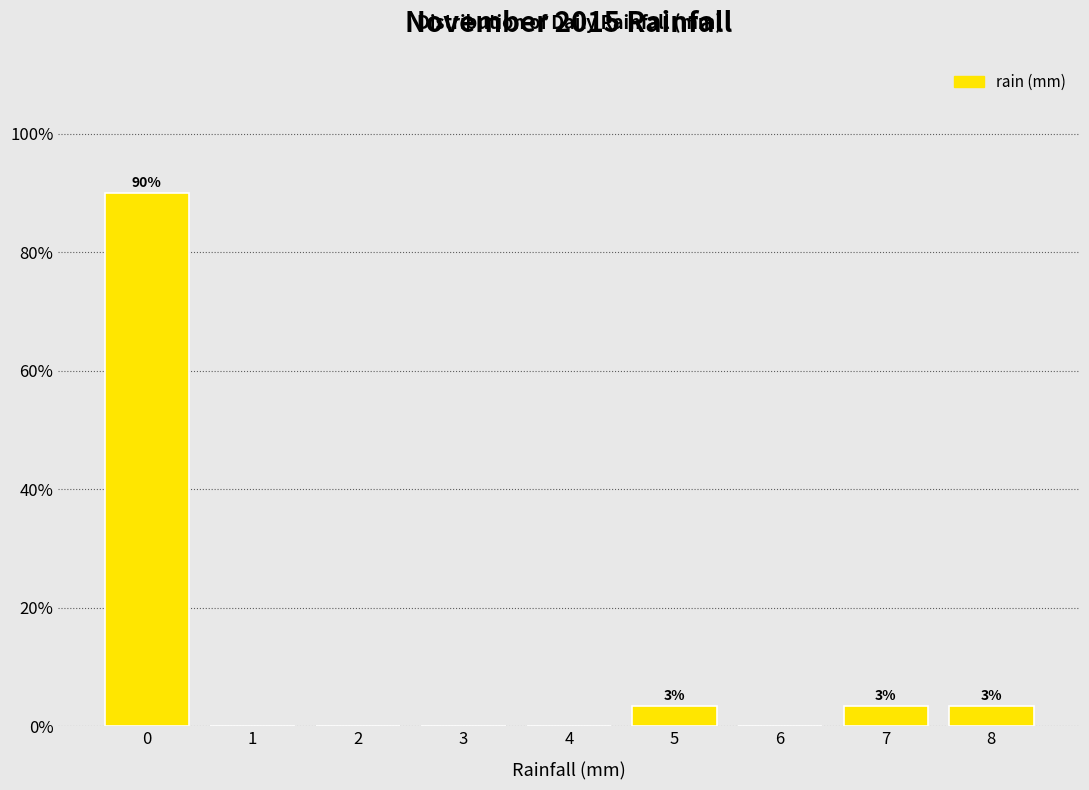

Reading left to right, transcribe all the data shown in this chart.

0=90.0	1=0.0	2=0.0	3=0.0	4=0.0	5=3.3	6=0.0	7=3.3	8=3.3